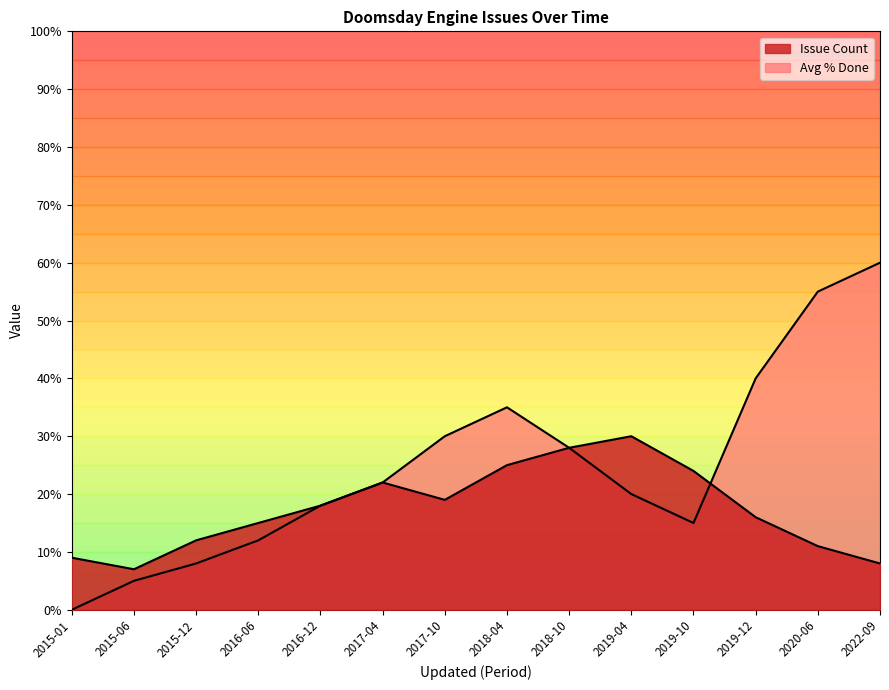

How many times do Avg % Done and Issue Count cross each other?

1